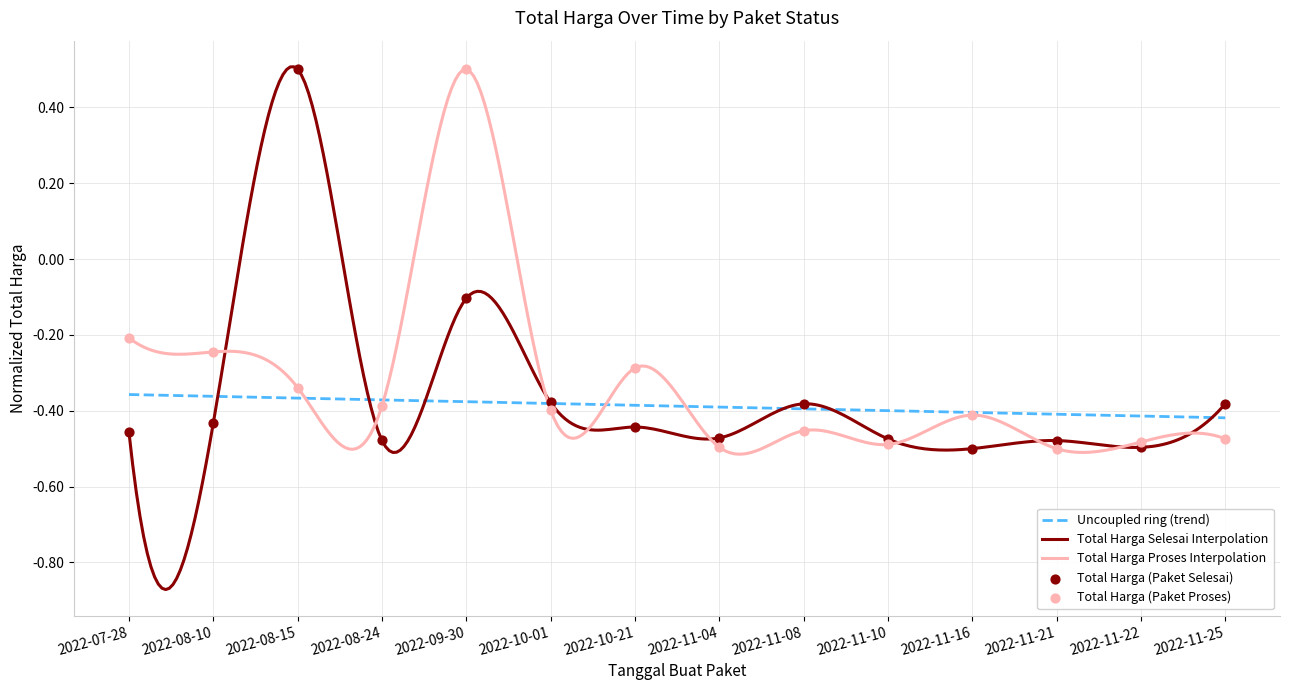

Which series has the widest spread of values?

Total Harga Selesai Interpolation